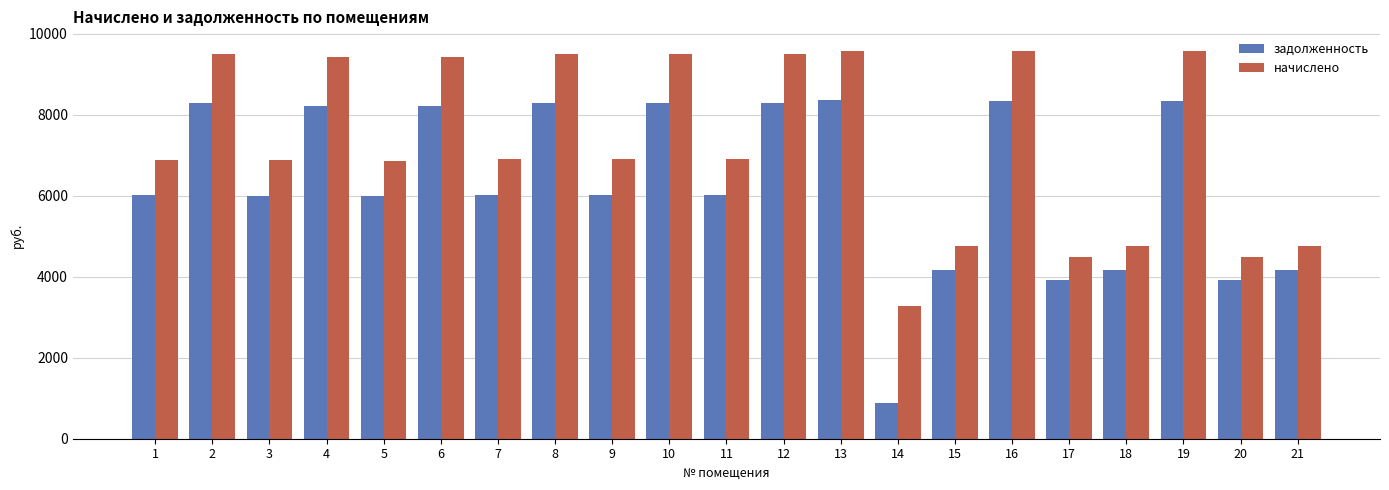

Count the number of data series in this chart.

2